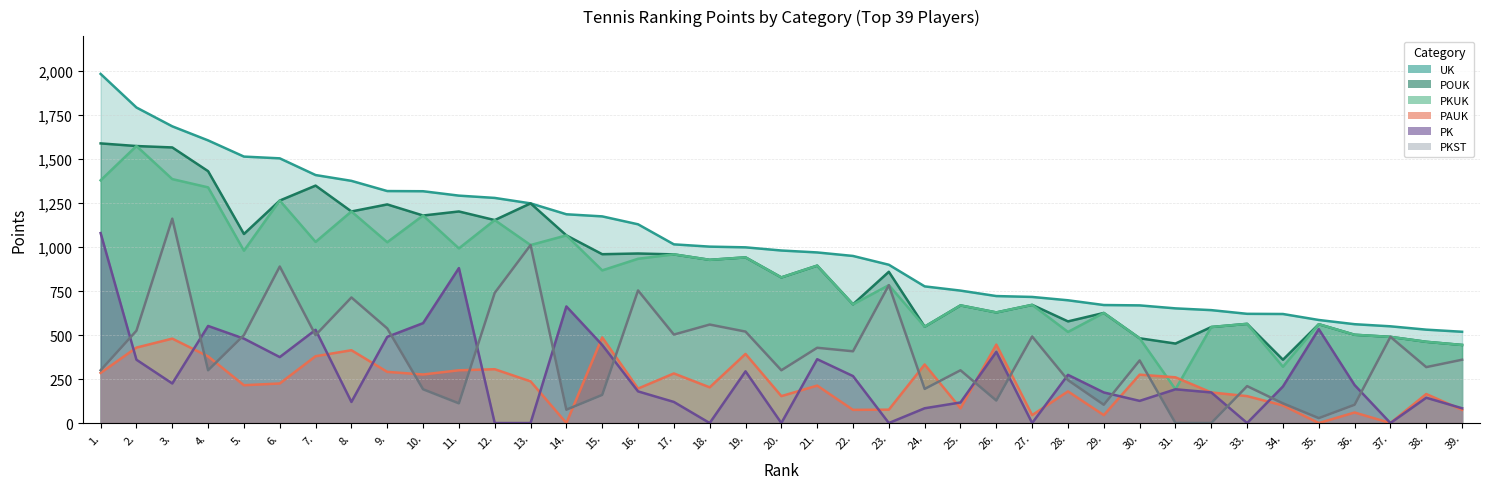

What is the label of the 28th point from the left?

28.